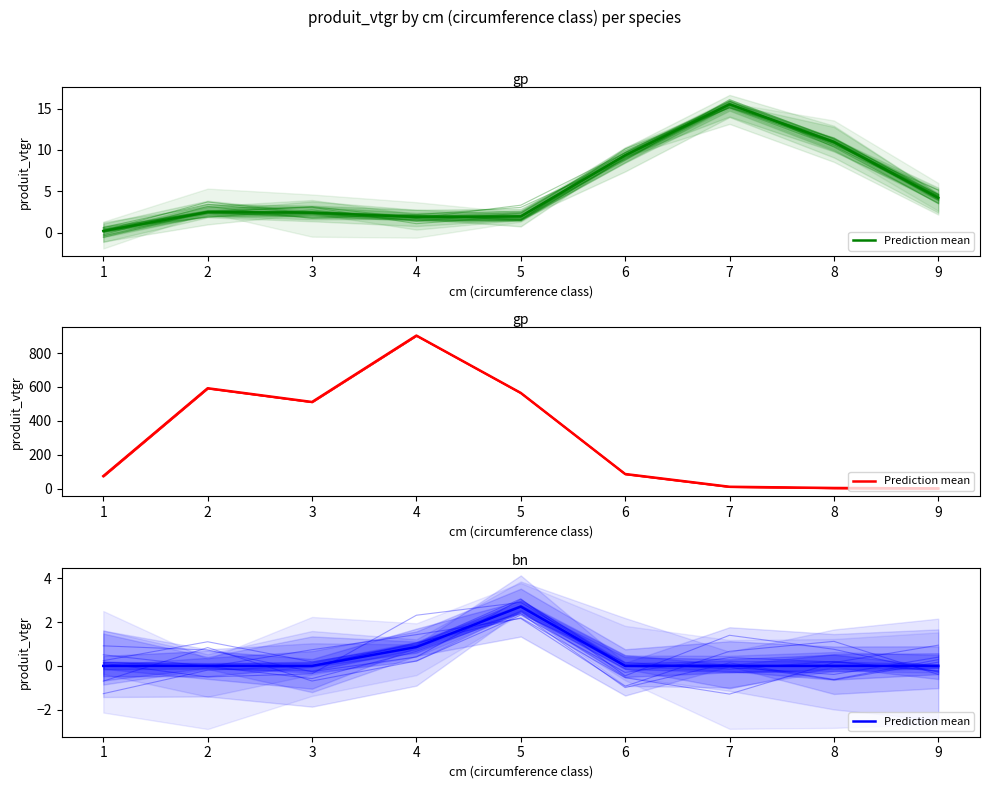

How many values exceed 0?

2